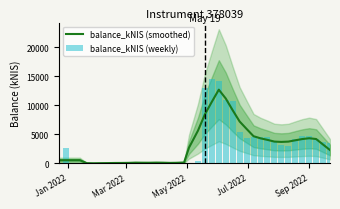

List the series in order of their overall mean, highest first.

balance_kNIS (weekly), balance_kNIS (smoothed)